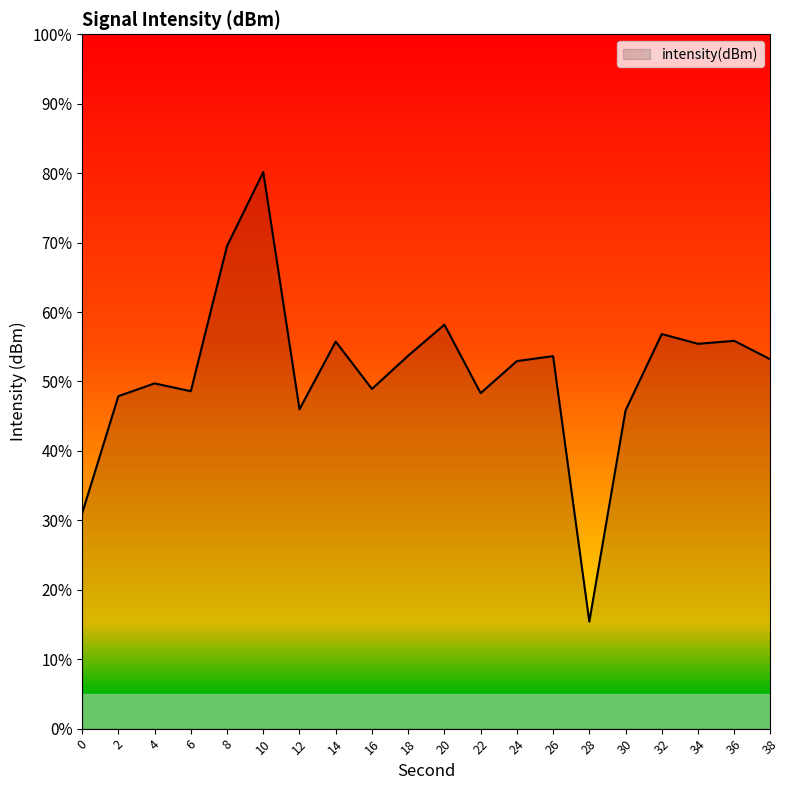

True or false: there are more than 0 points higher than both neighbors.

True